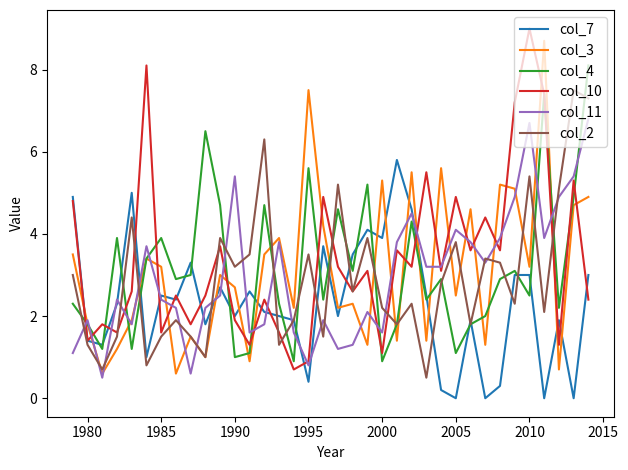

What is the difference between the second highest and minimum values in the col_7 series?

5.0